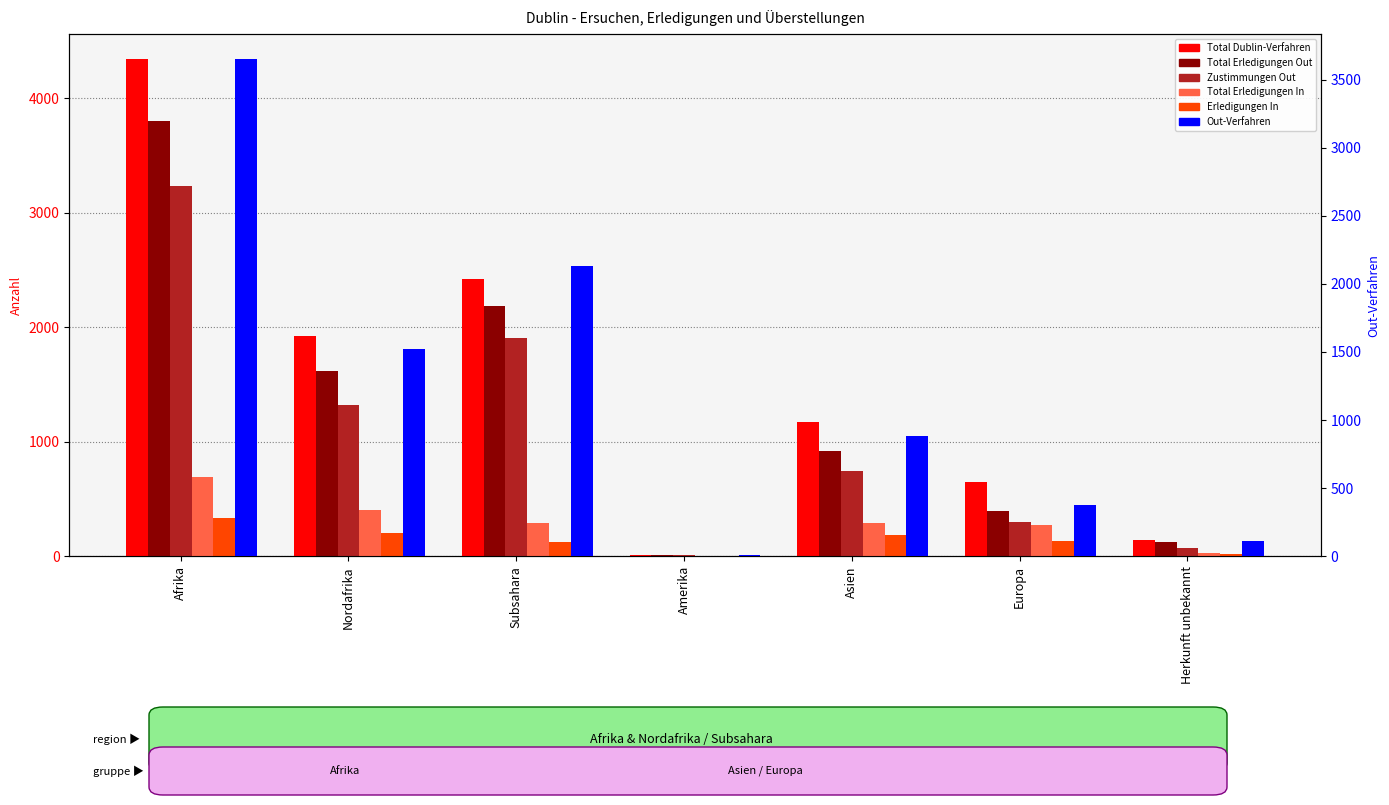

Reading left to right, extract all data points from this chart.

Total Dublin-Verfahren: 4342	1919	2423	9	1171	648	140
Total Erledigungen Out: 3804	1620	2184	8	919	399	127
Zustimmungen Out: 3234	1324	1910	7	746	298	69
Total Erledigungen In: 692	401	291	1	288	271	29
Erledigungen In: 334	206	128	1	187	135	21
Out-Verfahren: 3651	1518	2133	8	883	377	111